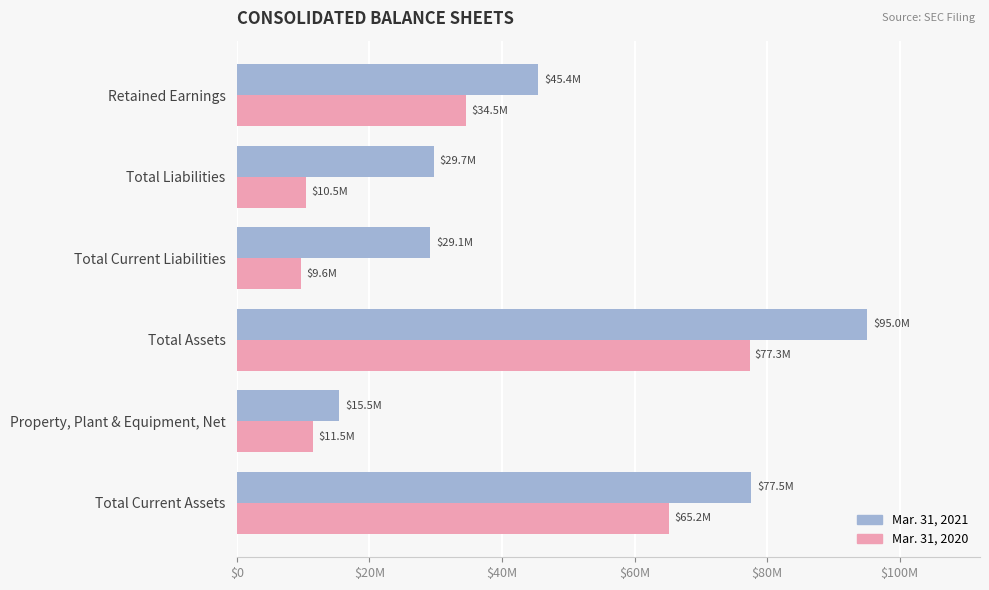

What are all the series names shown in the legend?

Mar. 31, 2021, Mar. 31, 2020